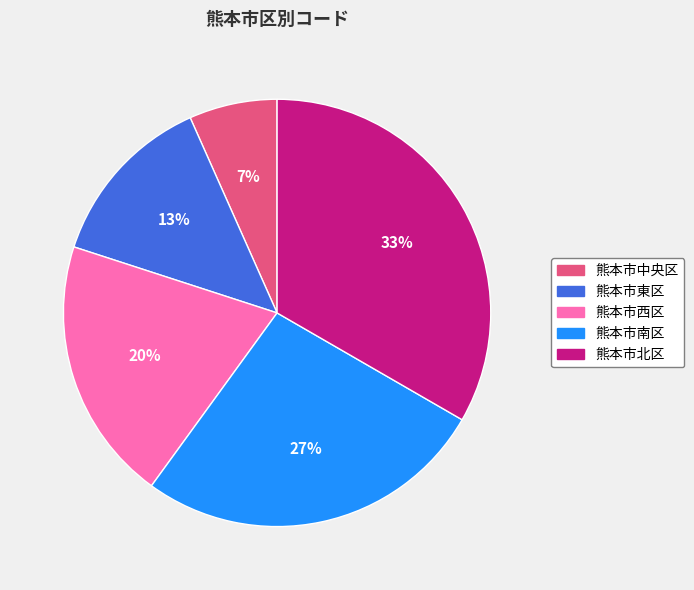

Approximately how many times larger is the value at 熊本市東区 compared to 熊本市北区?

0.4